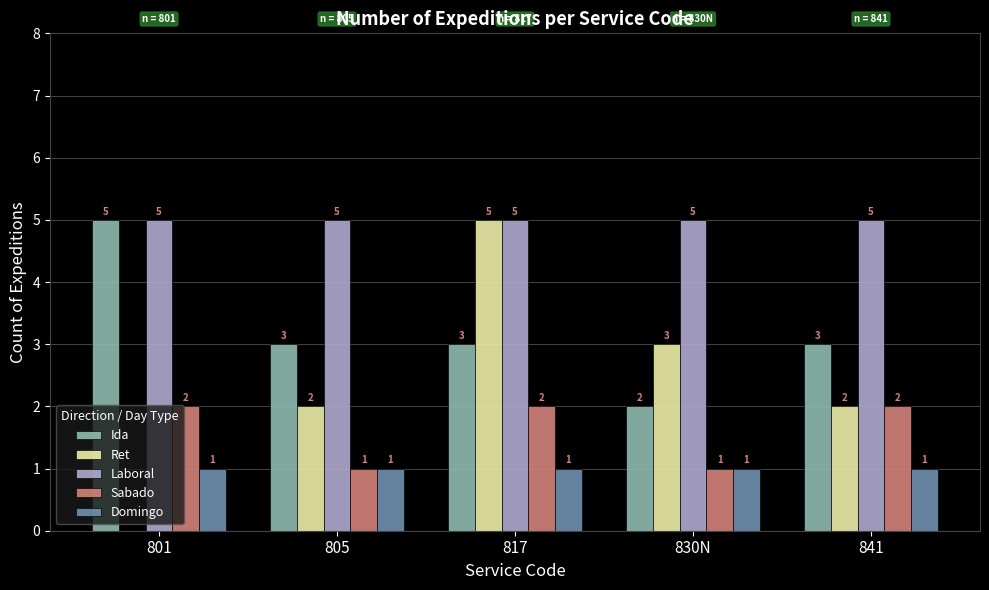

Which series has the largest total across all categories?

Laboral